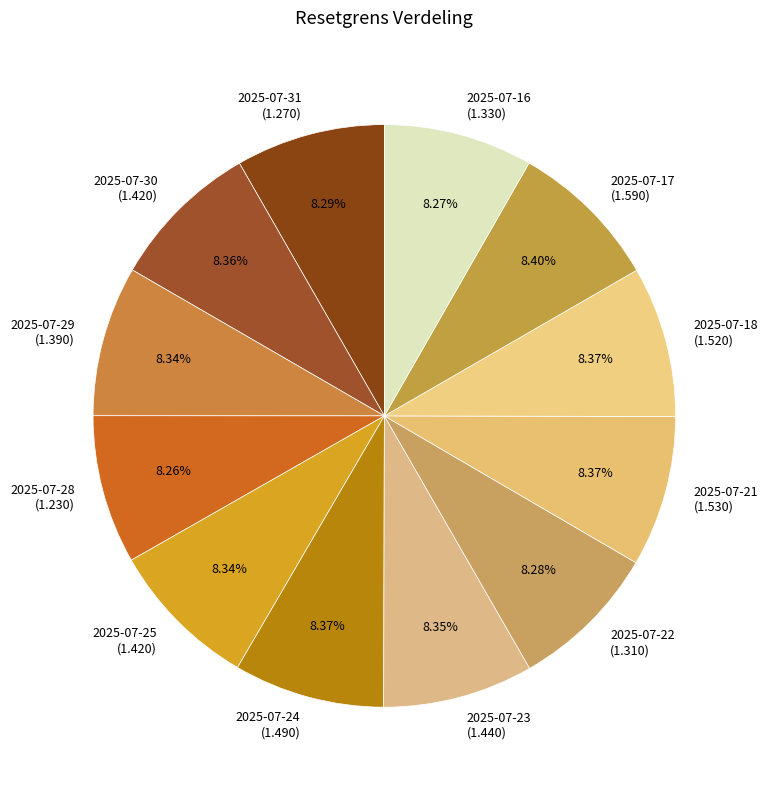

True or false: 2025-07-16 accounts for 20% of the total.

False